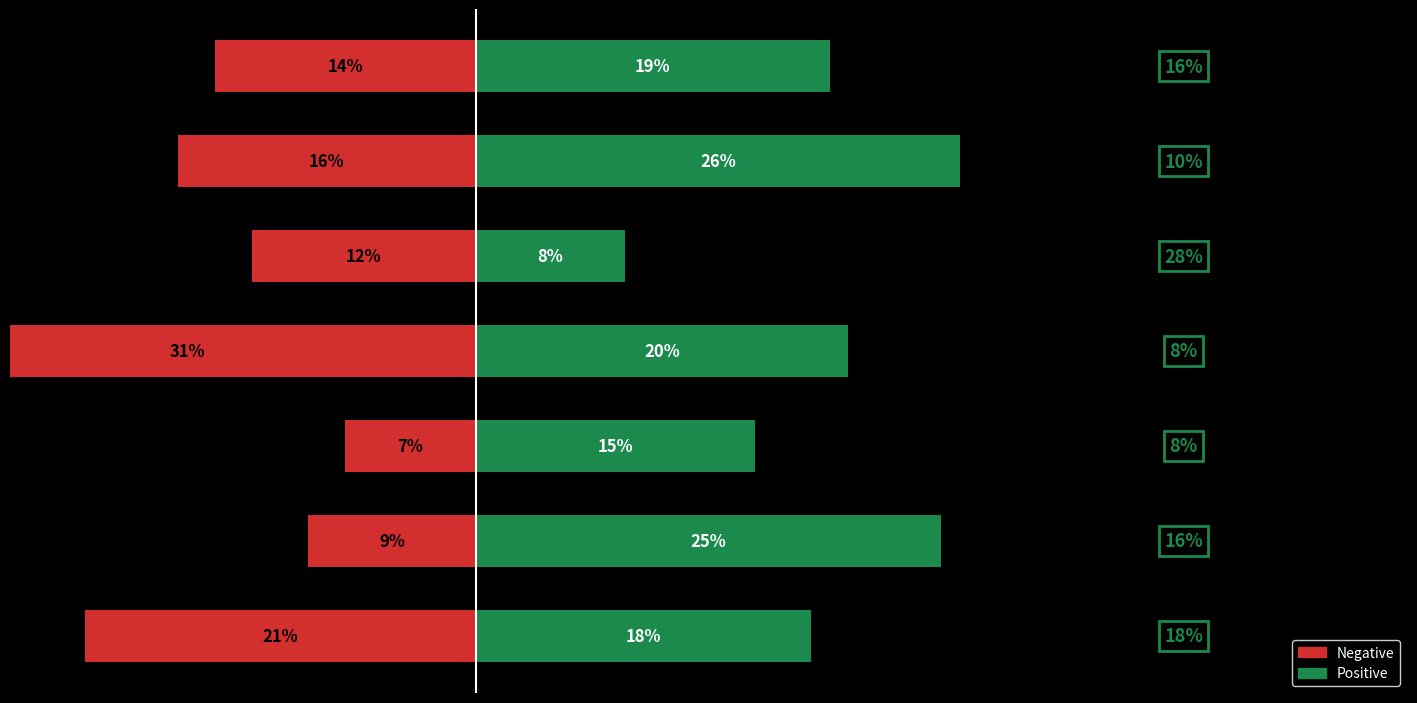

Rank the series at 2 from lowest to highest value.

Negative, Positive